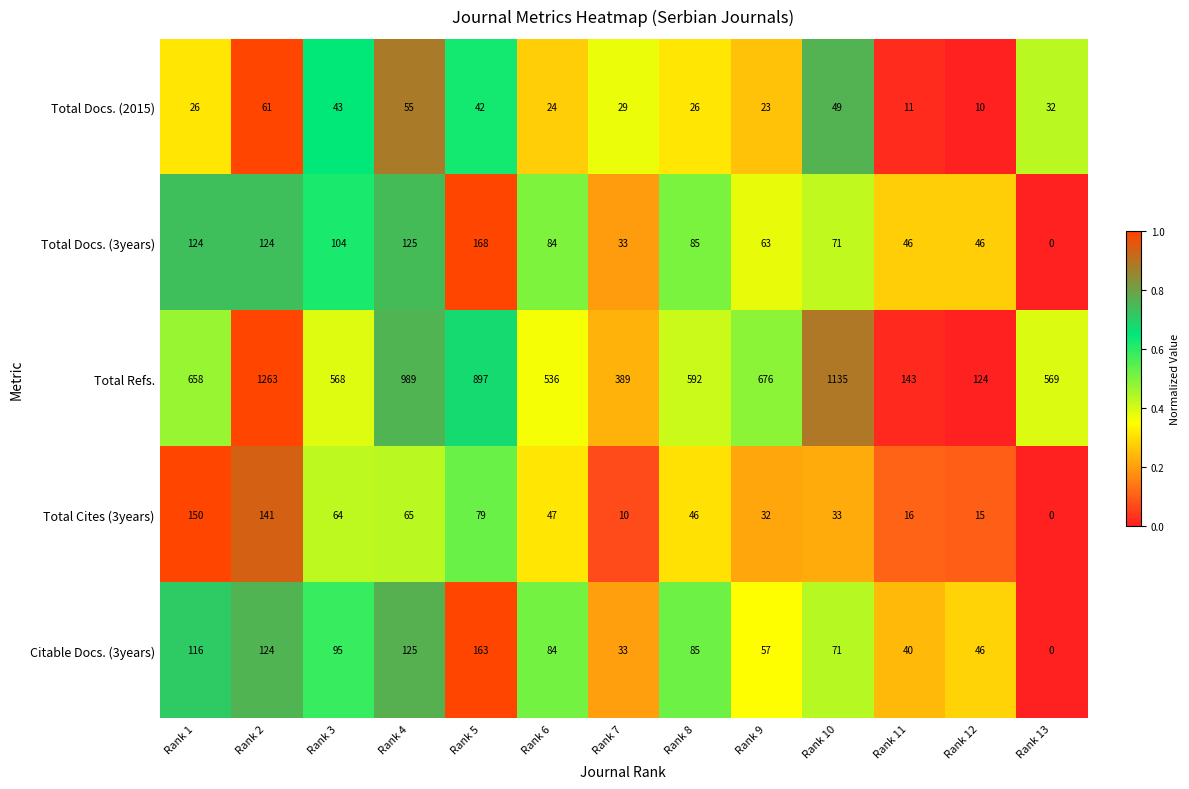

What is the greatest value displayed?

1263